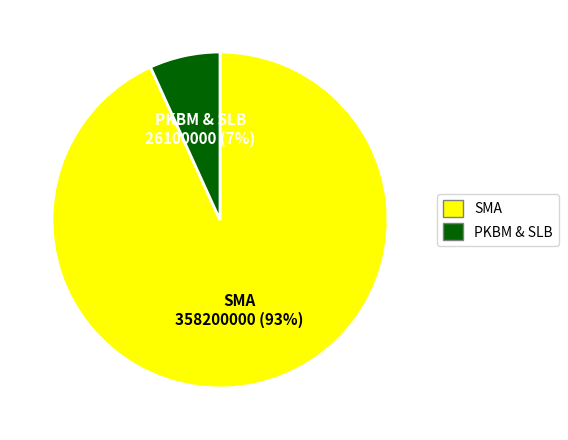

Is there a majority slice in this chart?

Yes